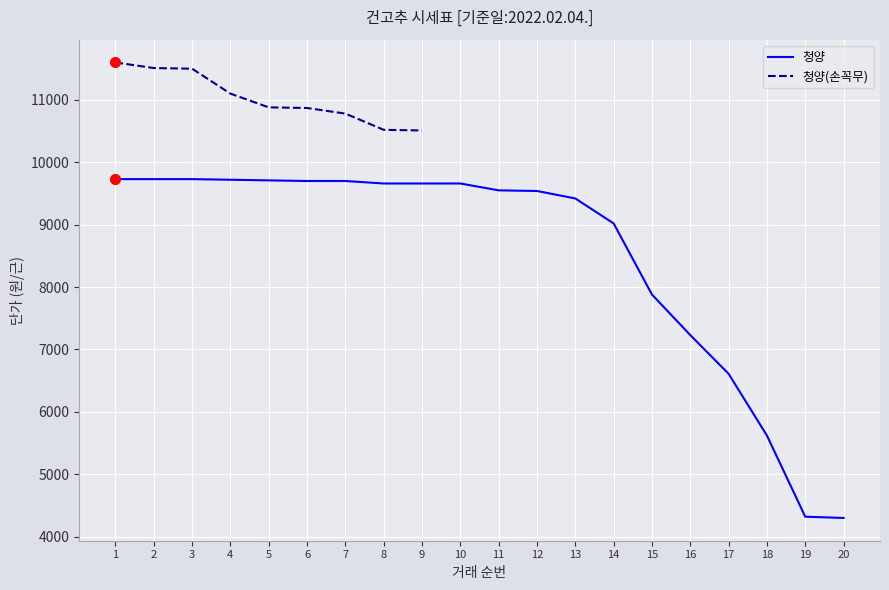

Reading left to right, extract all data points from this chart.

9730	9730	9730	9720	9710	9700	9700	9660	9660	9660	9550	9540	9420	9020	7880	7230	6610	5620	4320	4300